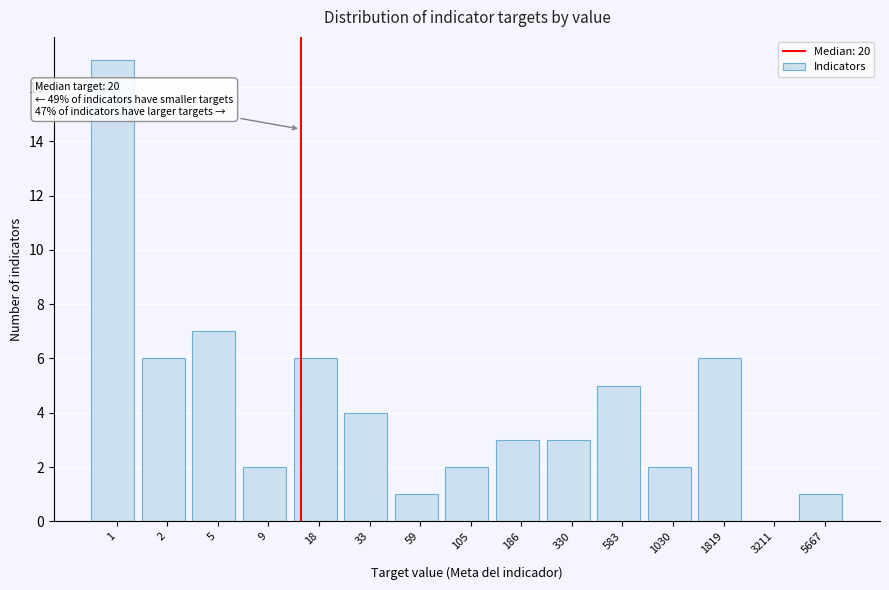

Reading right to left, extract all data points from this chart.

5667=1	3211=0	1819=6	1030=2	583=5	330=3	186=3	105=2	59=1	33=4	18=6	9=2	5=7	2=6	1=17